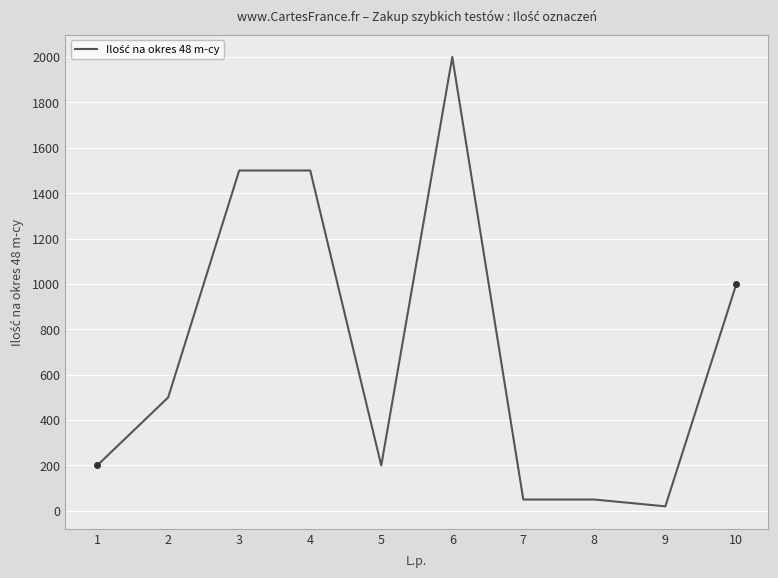

The chart shows a value of 200 at 5. True or false?

True